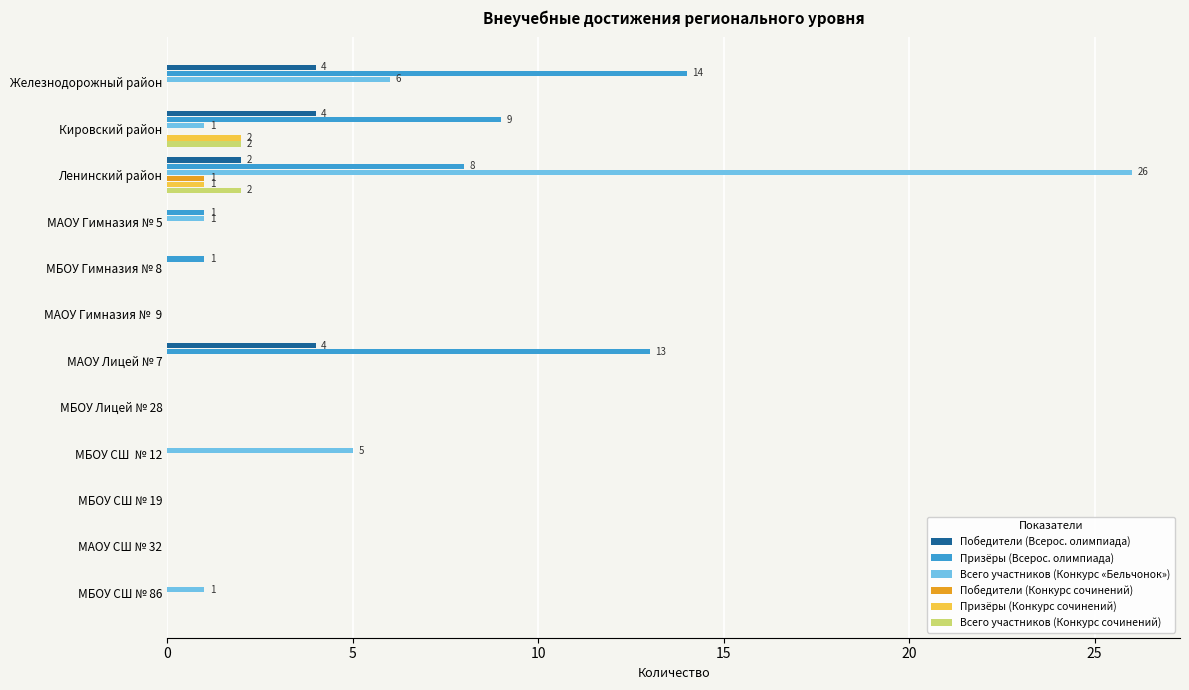

Which series has the largest total across all categories?

Призёры (Всерос. олимпиада)